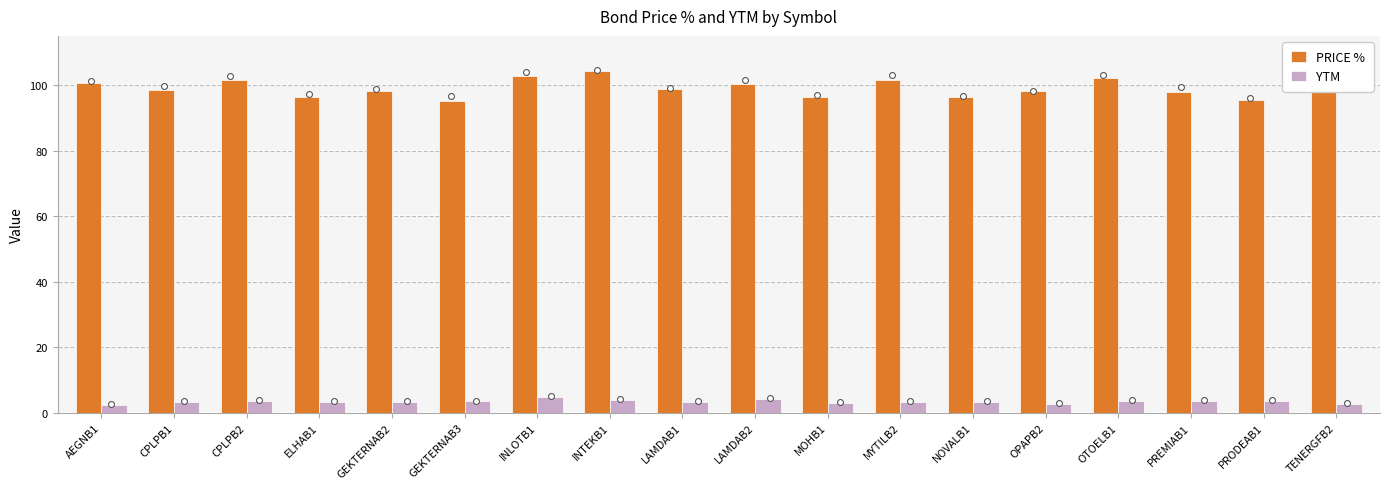

At how many categories does at least one series exceed 29?

18